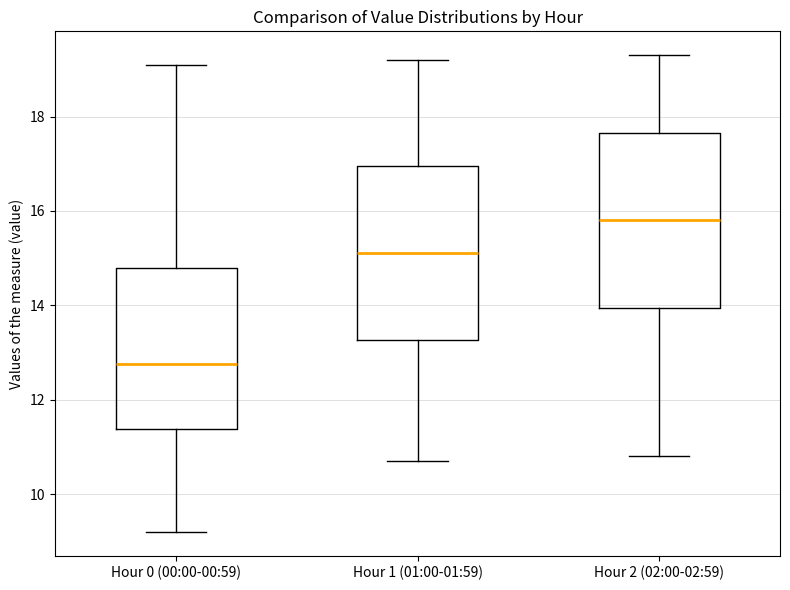

Which box's median line is the lowest?

Hour 0 (00:00-00:59)